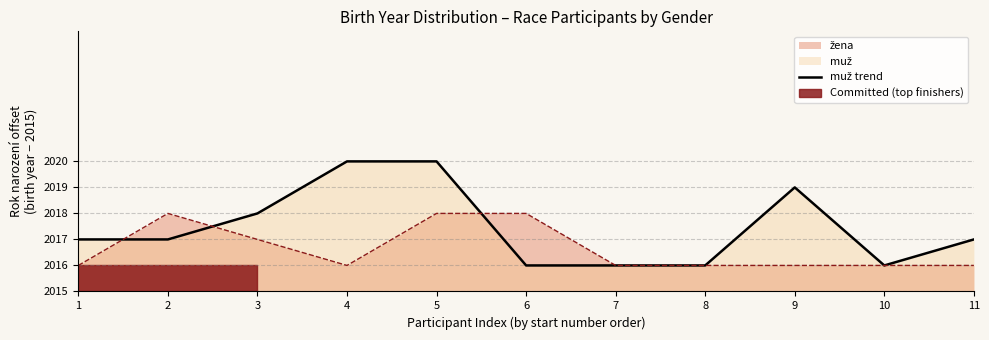

The chart shows a value of 3 at 3. True or false?

True